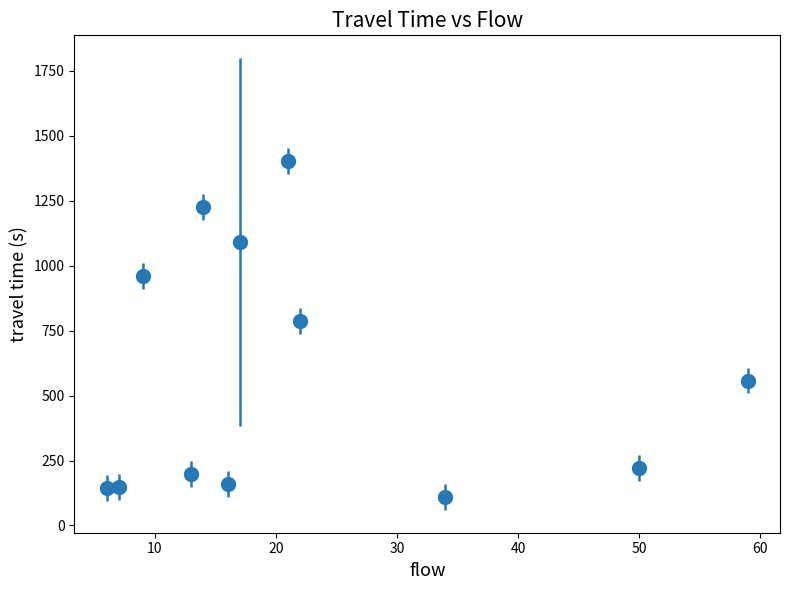

What is the maximum value shown in the chart?

1405.0